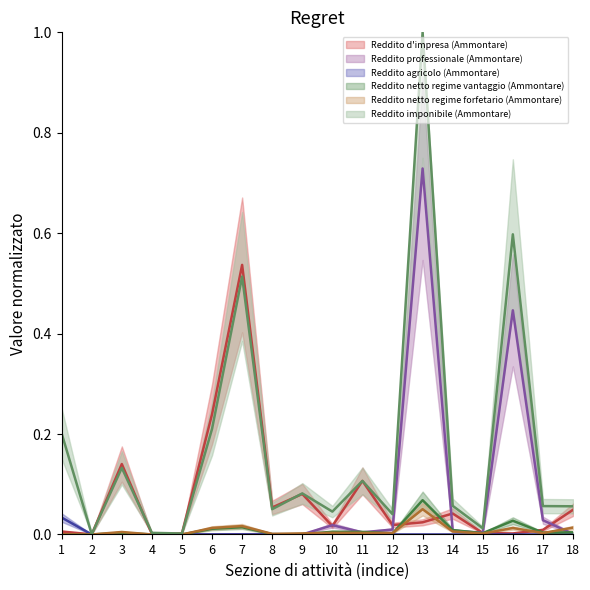

Count the number of categories in the chart.

18